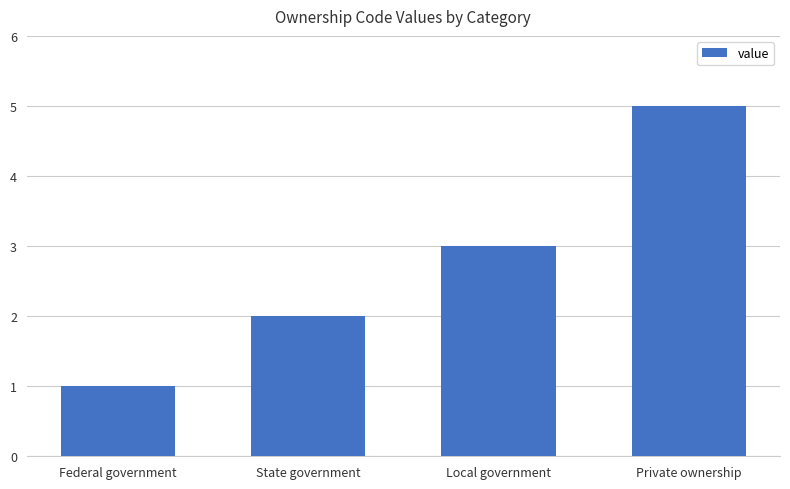

Are the bars horizontal?

No